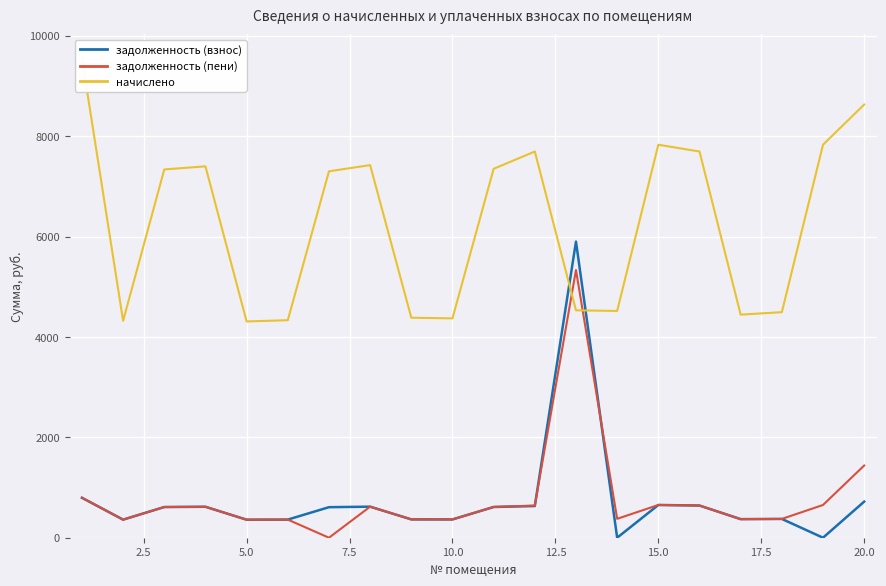

What is the maximum value for задолженность (взнос)?

5900.4